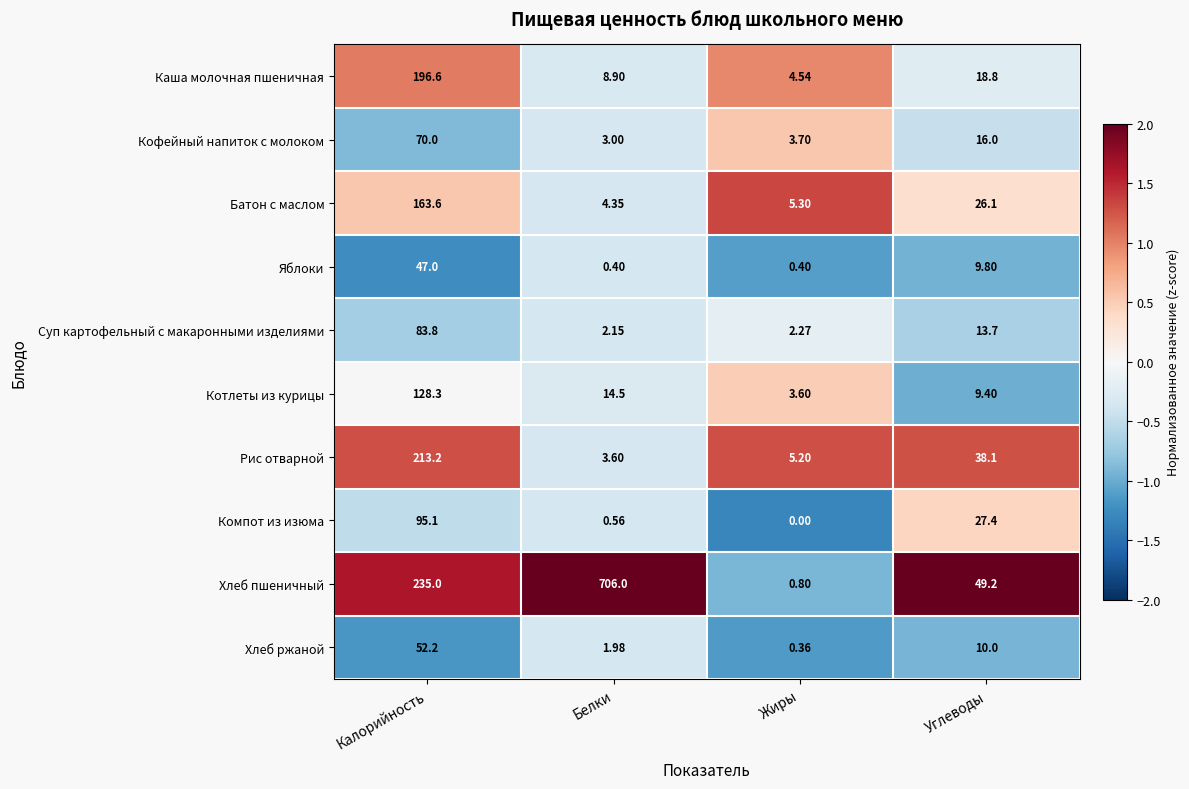

Count the number of categories in the chart.

4